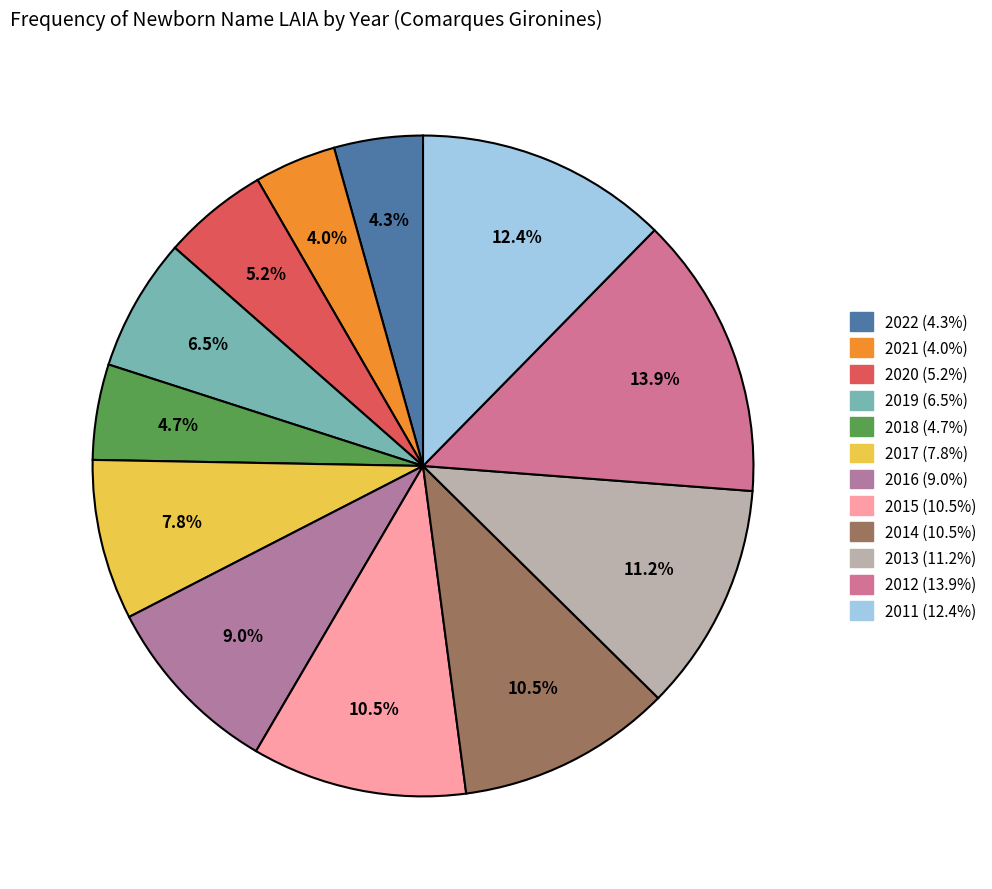

Rank the categories by value from lowest to highest.

2021, 2022, 2018, 2020, 2019, 2017, 2016, 2015, 2014, 2013, 2011, 2012